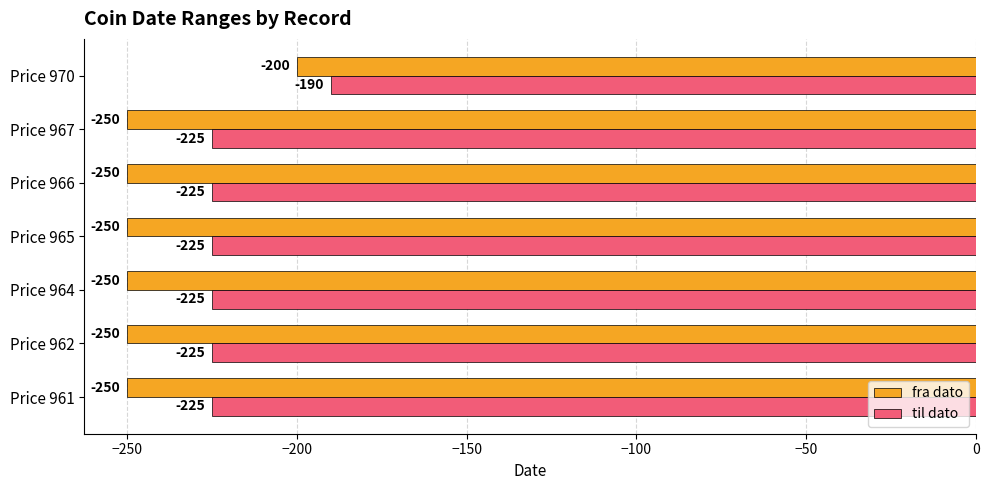

Which series has the largest total across all categories?

til dato